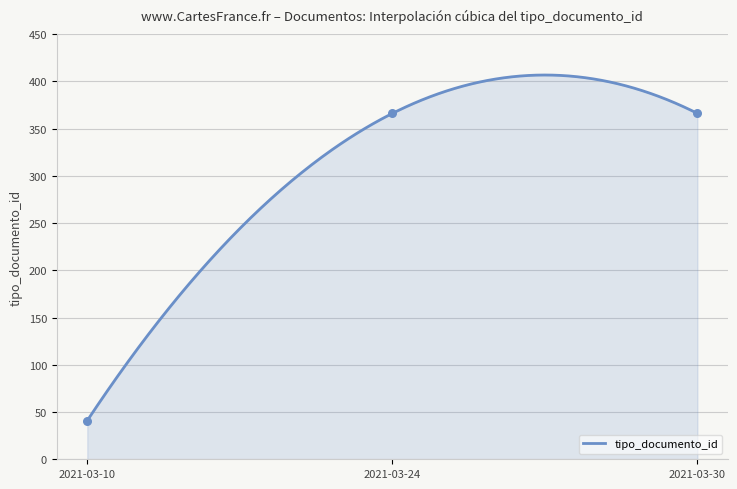

Which has a higher value, 2021-03-10 or 2021-03-24?

2021-03-24